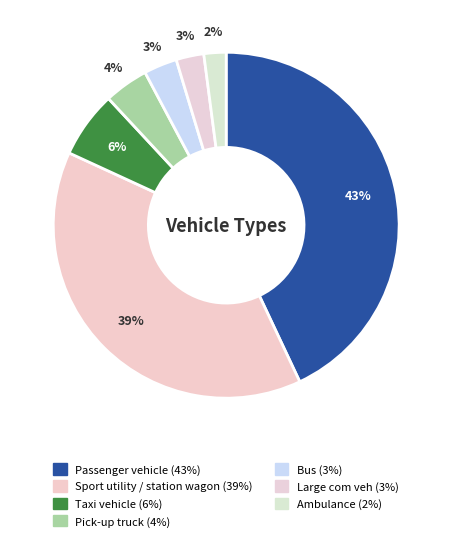

Rank the categories by value from highest to lowest.

Passenger vehicle, Sport utility / station wagon, Taxi vehicle, Pick-up truck, Bus, Large com veh(6 or more tires), Ambulance